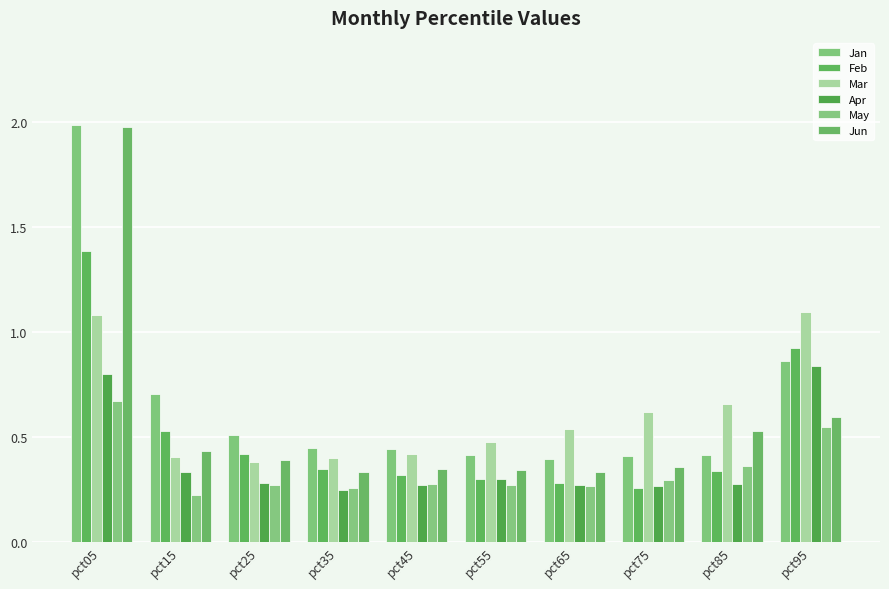

Rank the series at pct35 from highest to lowest value.

Jan, Mar, Feb, Jun, May, Apr